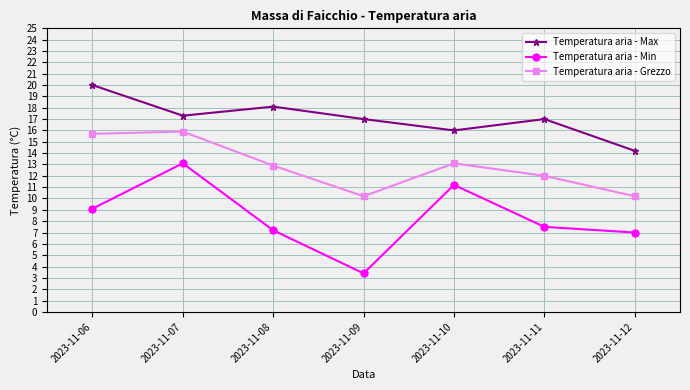

Where is Temperatura aria - Min nearest to the value 8?

2023-11-11